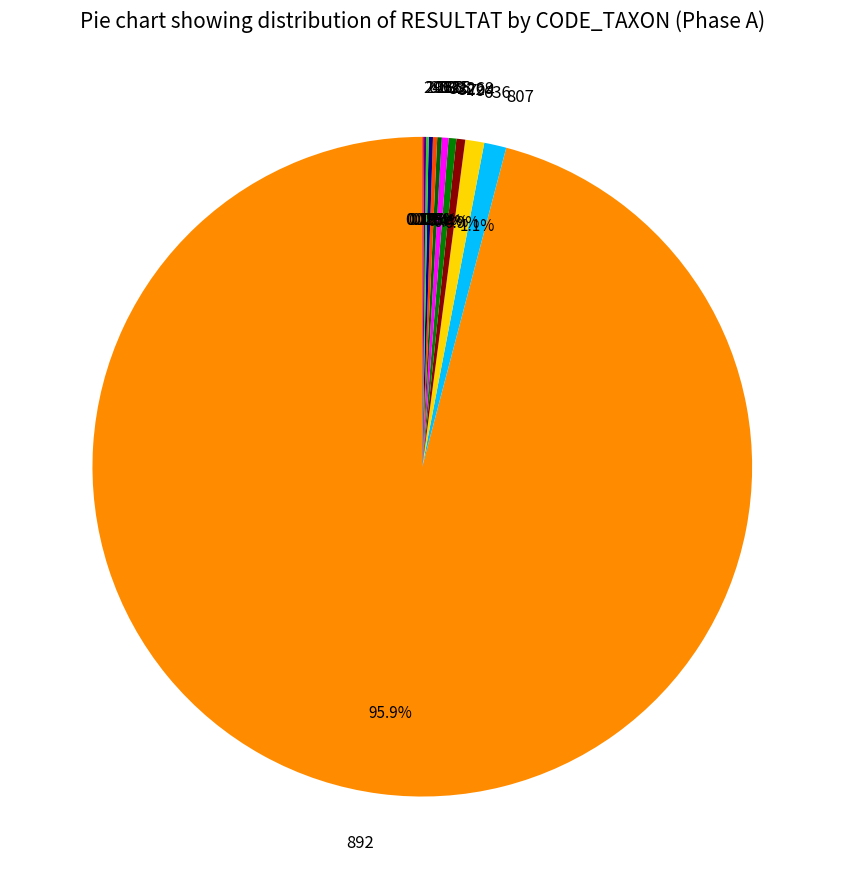

To the nearest percent, what is the average slice percentage?

8%